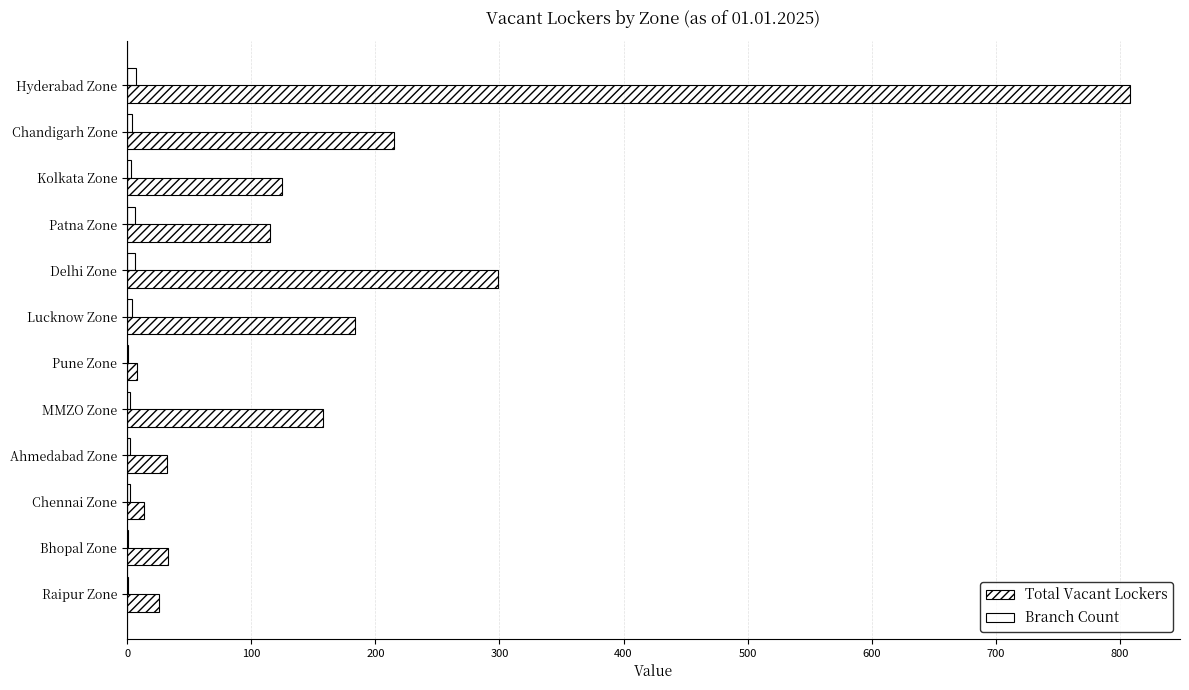

Rank the series by their maximum value, from highest to lowest.

Total Vacant Lockers, Branch Count